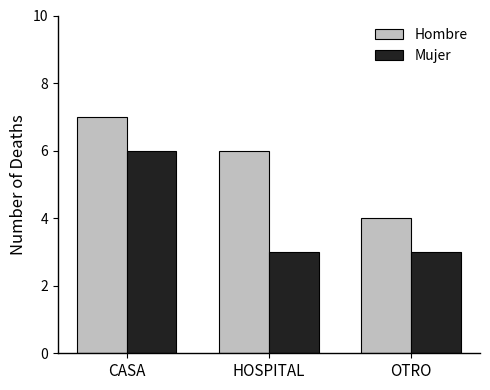

Are the bars horizontal?

No